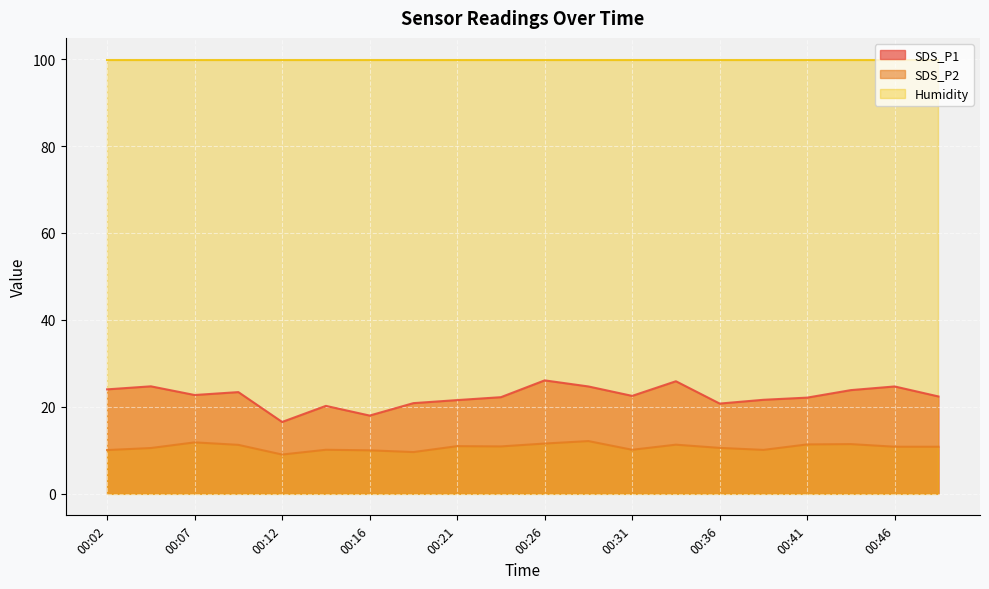

True or false: SDS_P2 has a value of 11.2 at 00:09.

True